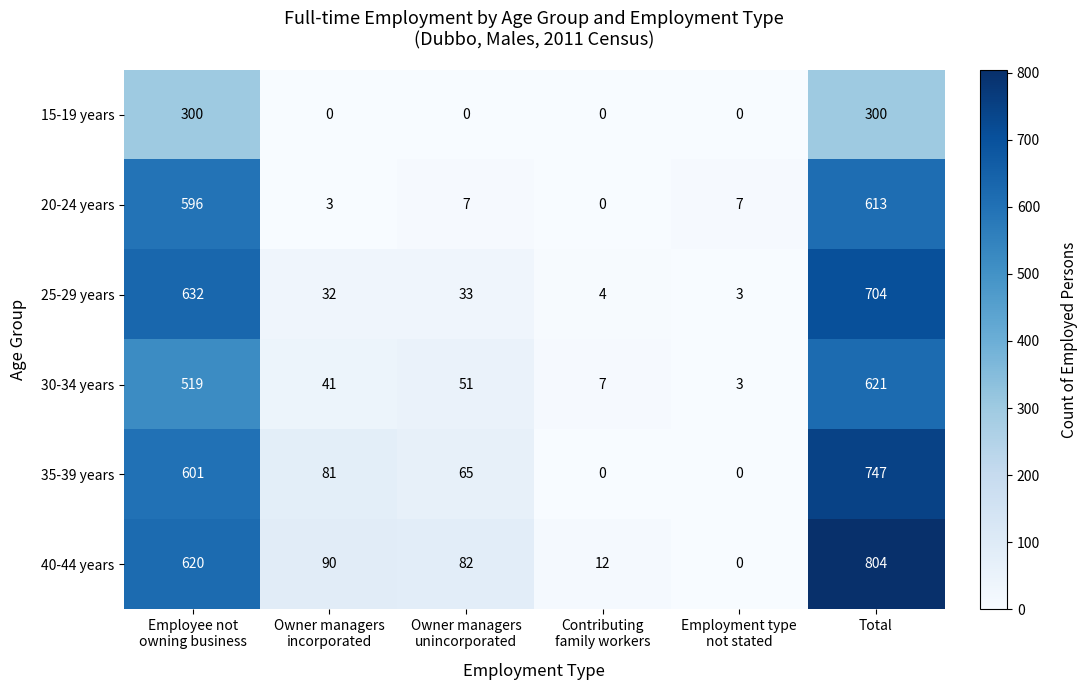

What is the difference between the maximum and second lowest values in the 15-19 years series?

300